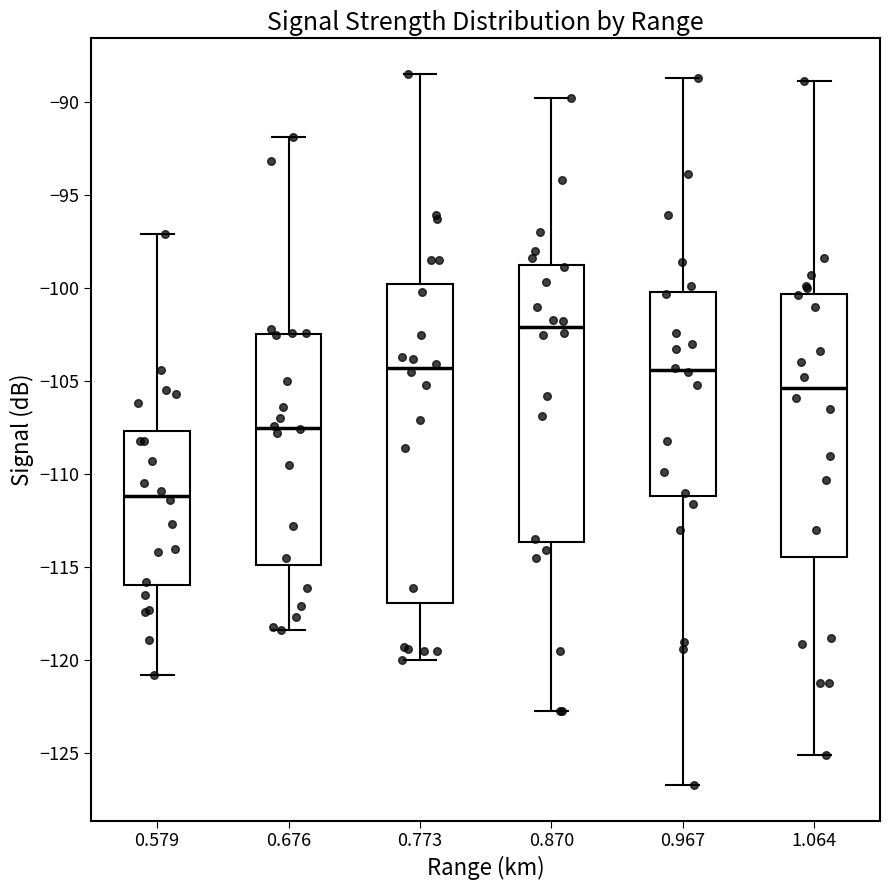

Reading left to right, read every box against the y-axis: the position of its median line, the range the box covers, and the ends of its whiskers. The values are not printed on the chart, so give them approximately, as read against the axis.

0.579: median -111.0, box -116.0 to -107.5, whiskers -121.0 to -97.0
0.676: median -107.5, box -115.0 to -102.5, whiskers -118.5 to -92.0
0.773: median -104.5, box -117.0 to -100.0, whiskers -120.0 to -88.5
0.870: median -102.0, box -113.5 to -99.0, whiskers -122.5 to -90.0
0.967: median -104.5, box -111.0 to -100.0, whiskers -126.5 to -88.5
1.064: median -105.5, box -114.5 to -100.5, whiskers -125.0 to -89.0